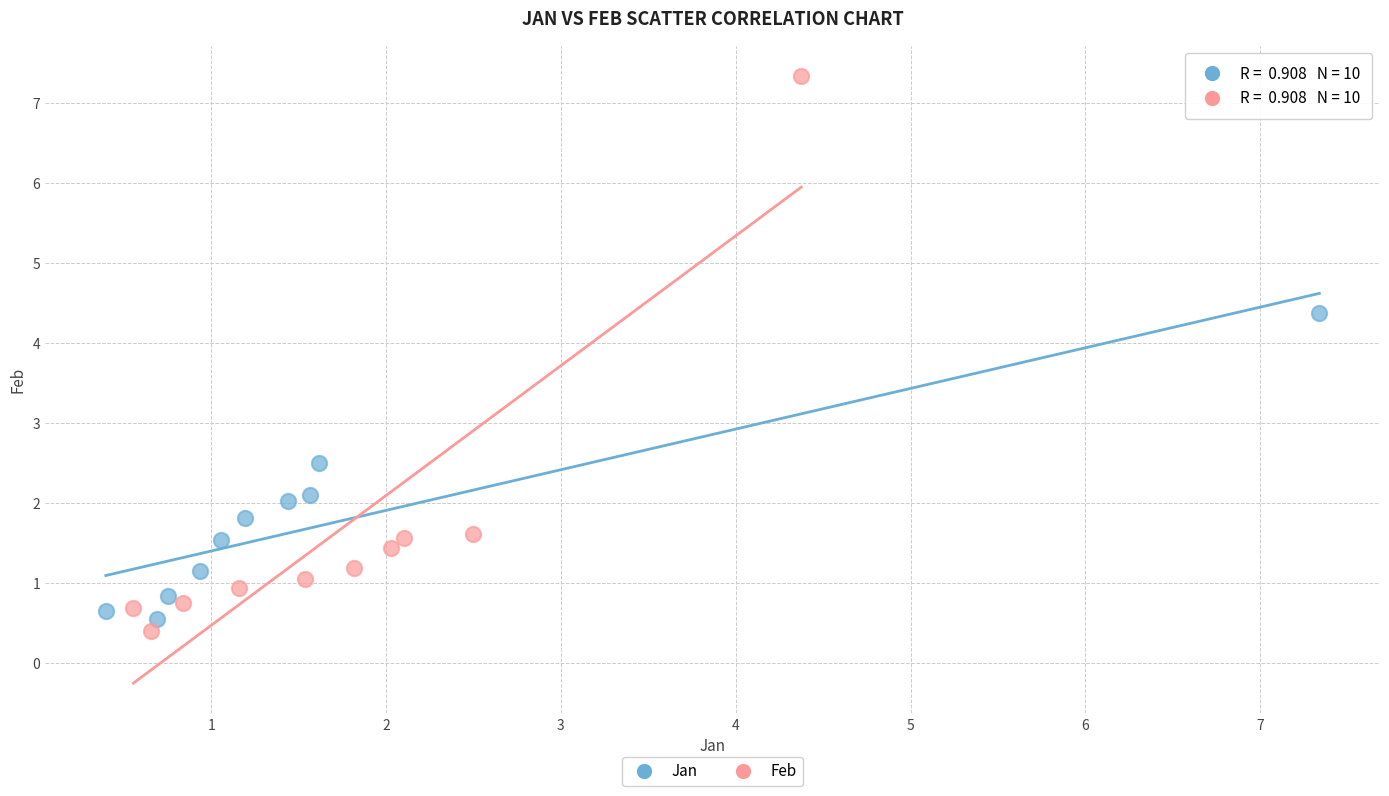

Which series has the largest Y range (max minus min)?

Feb